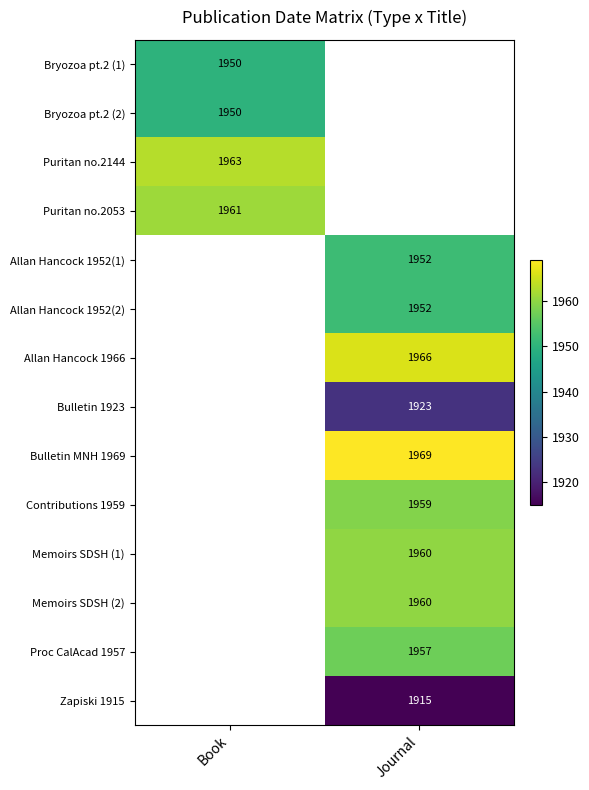

The Bryozoa pt.2 (2) series shows 3414.2 at Book. True or false?

False